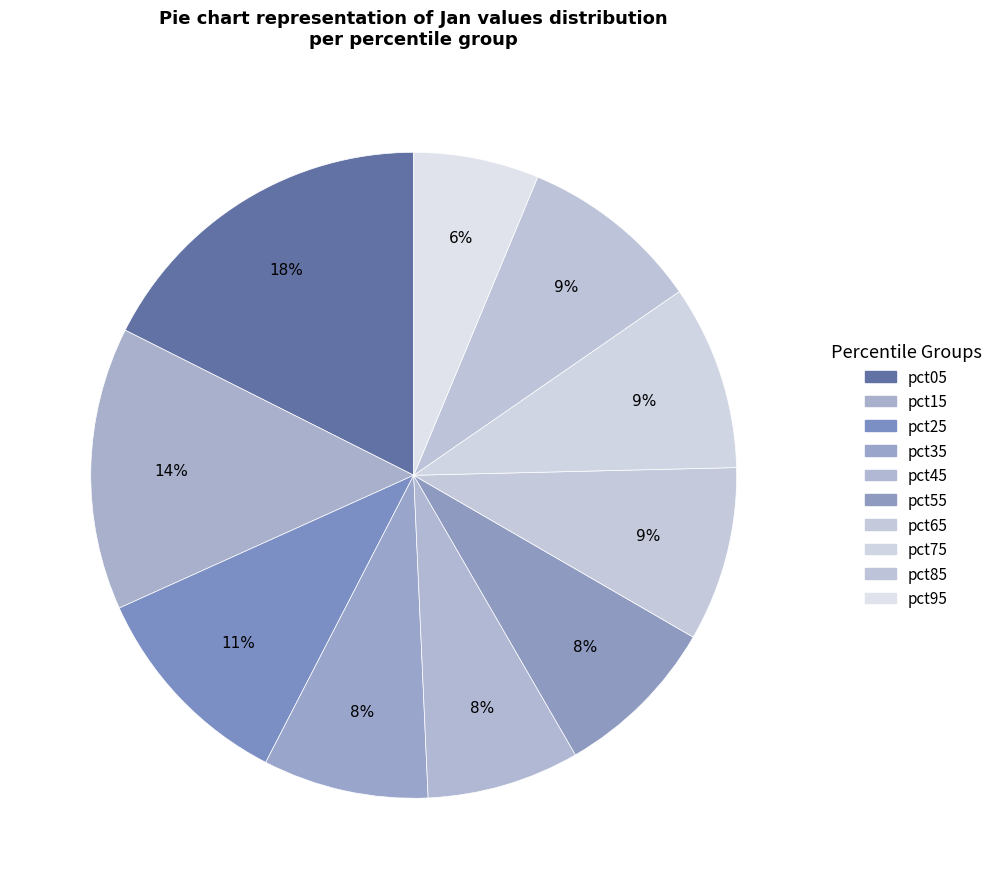

Between pct25 and pct65, which is larger?

pct25